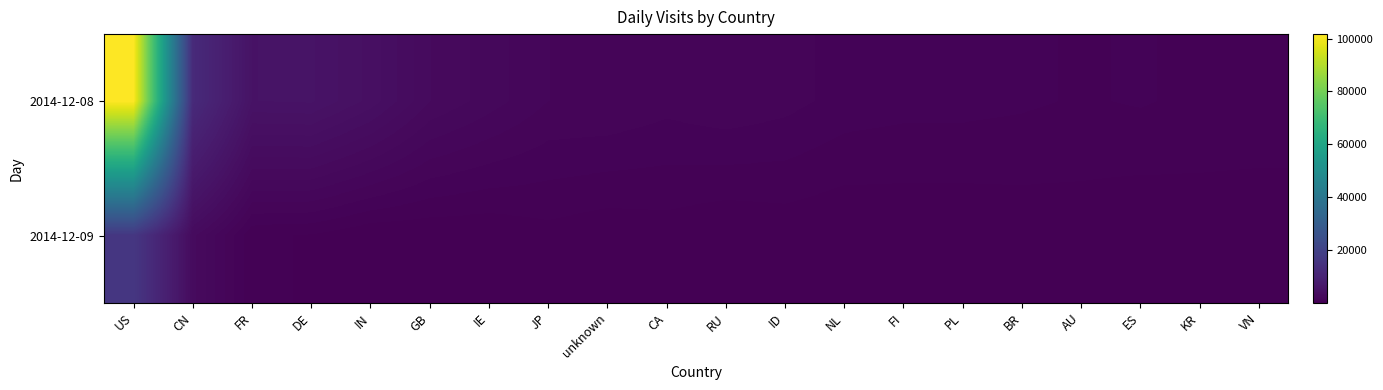

At which category is the sum across all series the highest?

US